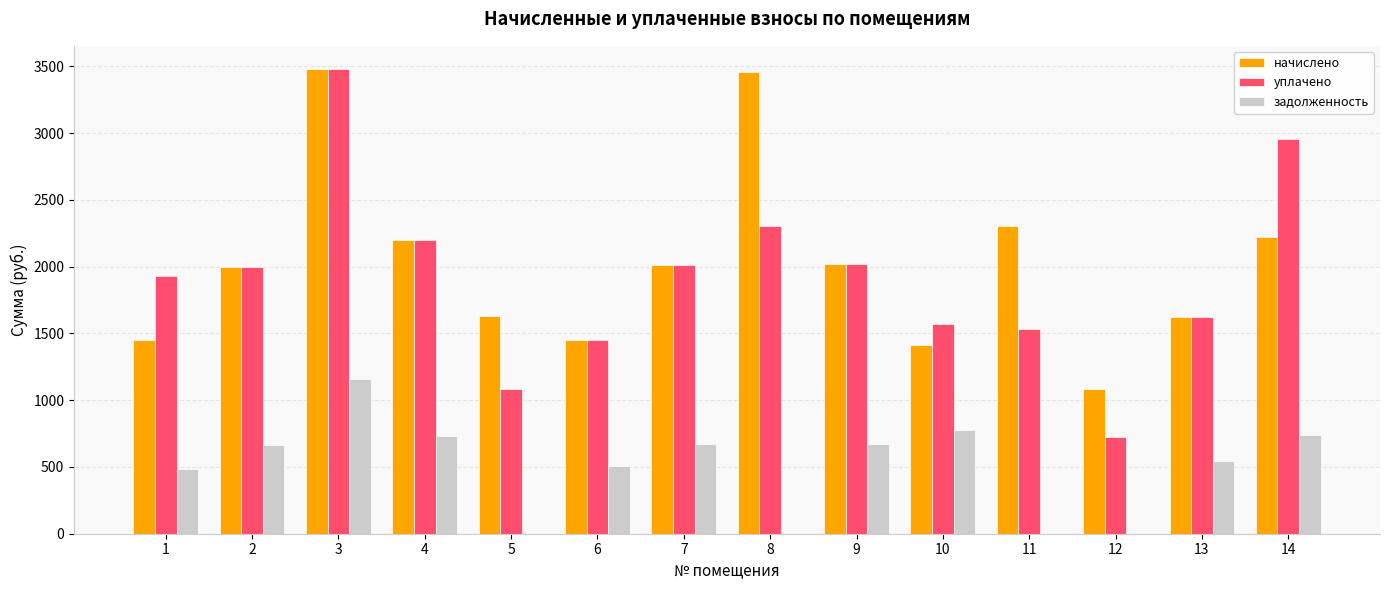

Between 9 and 10, which series saw the biggest shift?

начислено